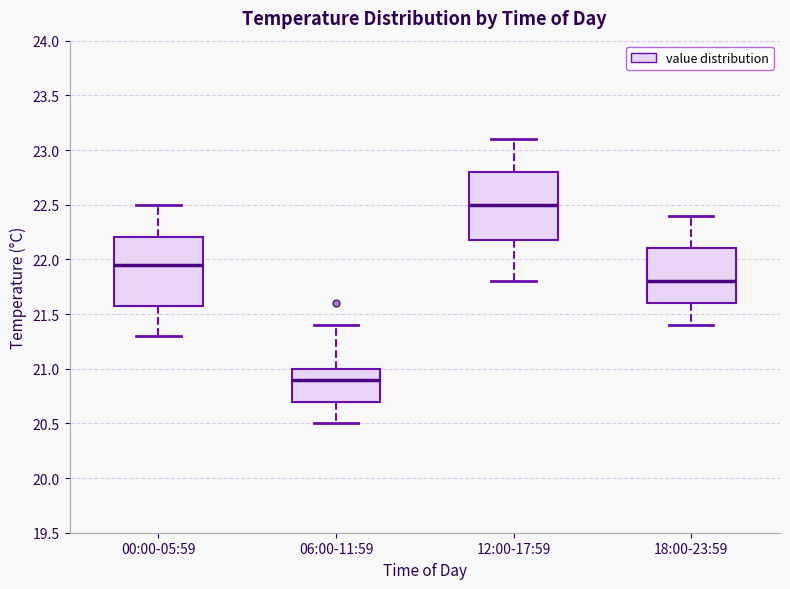

Which box's median line is the lowest?

06:00-11:59